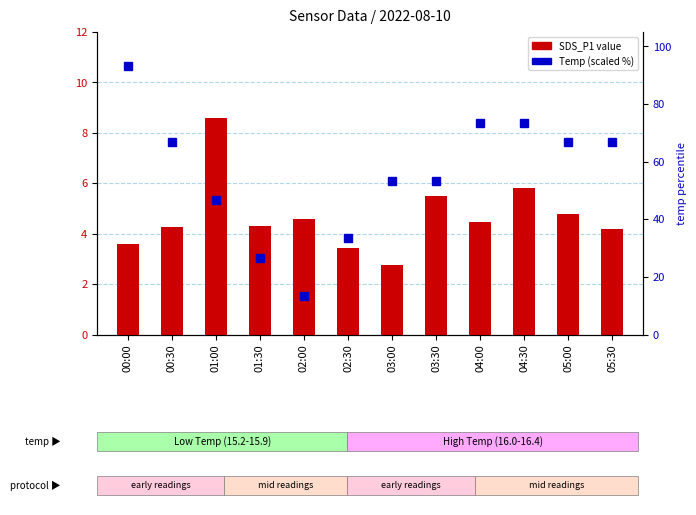

How many data points in Temp (scaled %) are above 66?

6